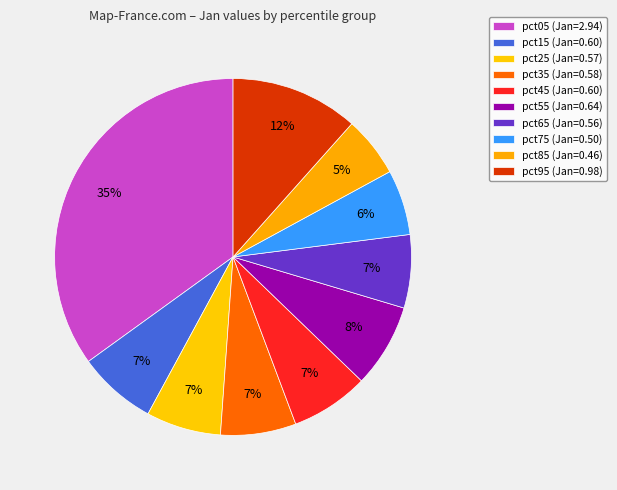

Count the number of slices in the pie.

10